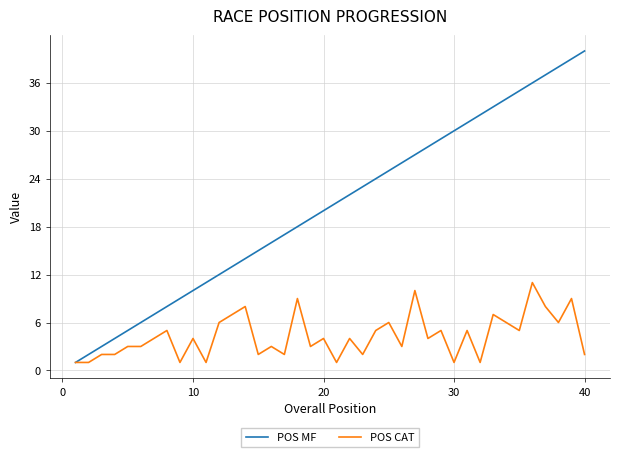

Rank the series by their average value, from lowest to highest.

POS CAT, POS MF